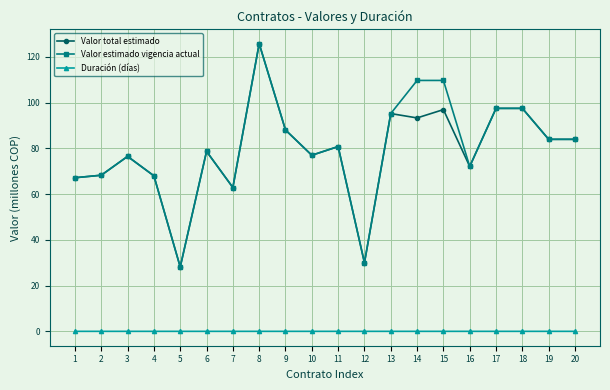

What value does the Valor total estimado series have at 20?

84.0